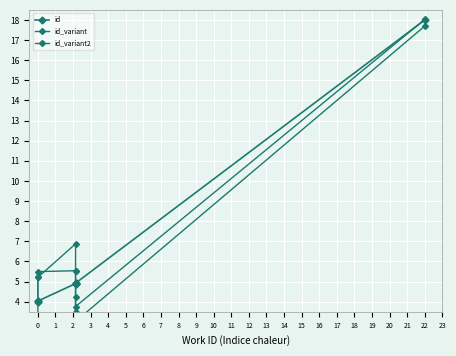

Reading right to left, what are all the values shown in this chart?

id: 18.0	4.9	4.9	4.9	4.9	4.0	4.0	4.0
id_variant: 18.0	3.8	3.4	4.2	5.5	5.5	5.2	4.0
id_variant2: 17.7	3.0	3.5	5.5	6.9	5.2	3.1	2.0